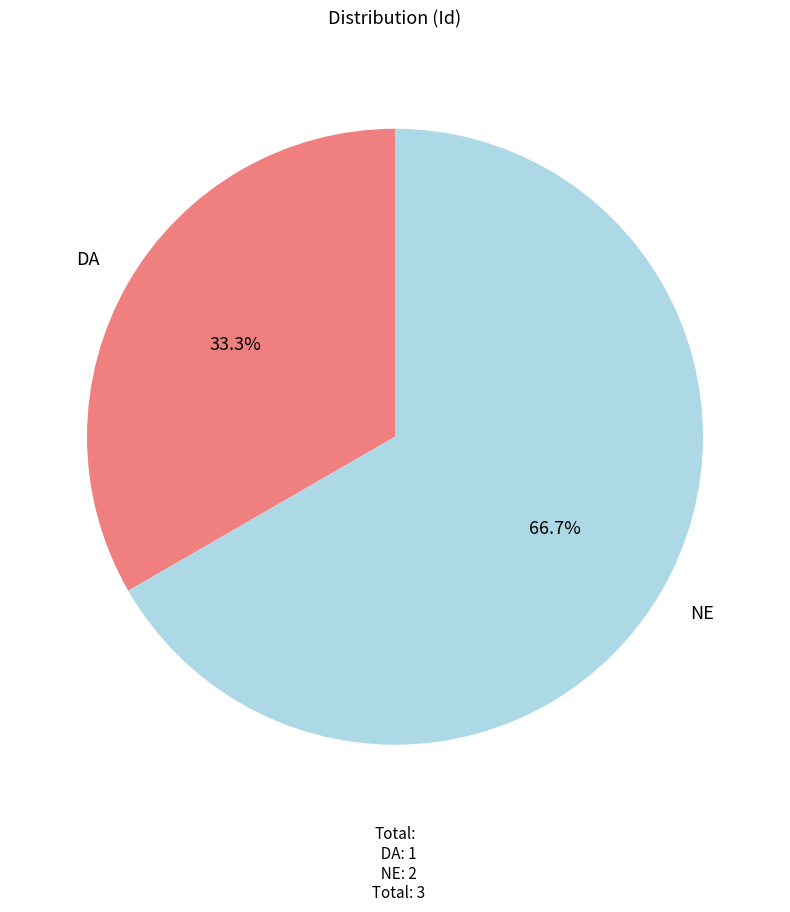

Does NE account for over 50% of the chart?

Yes